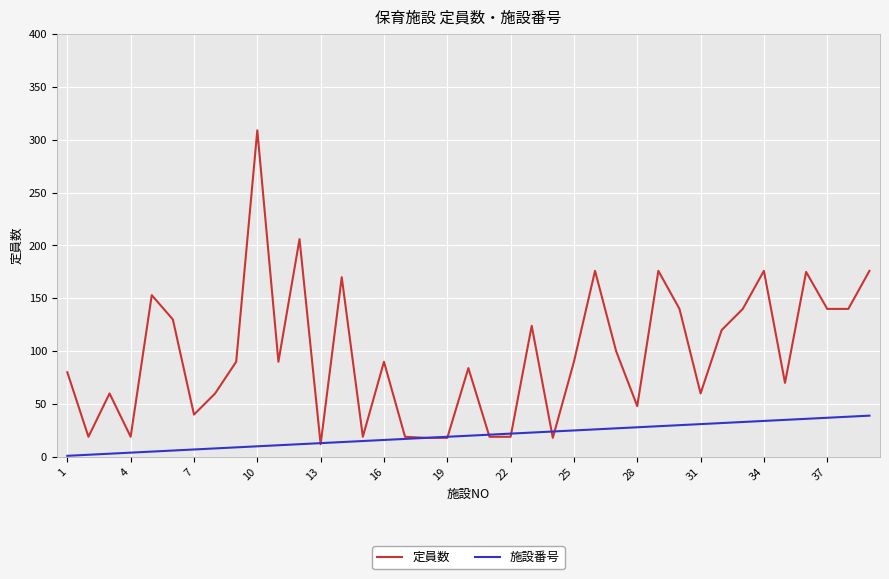

What is the maximum value shown in the chart?

309